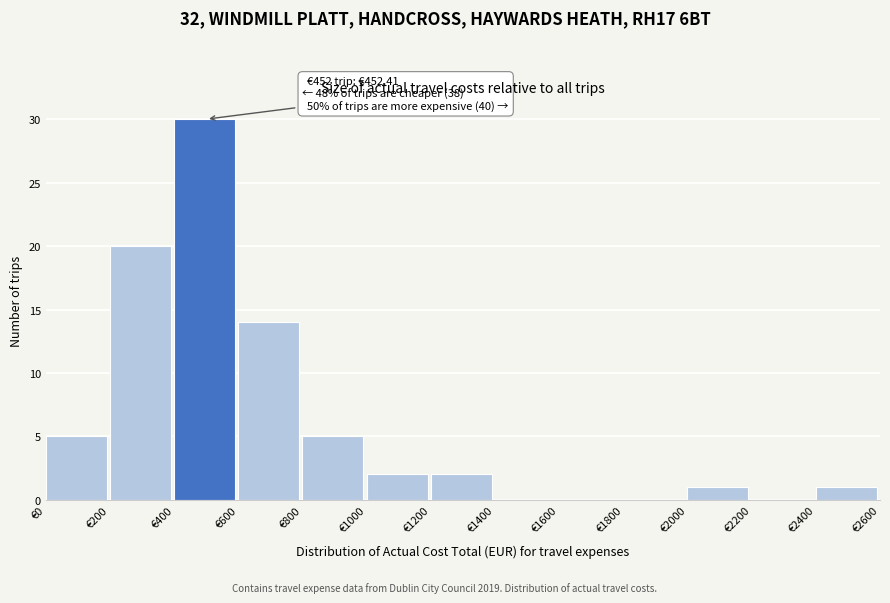

Over which range of the x-axis is the bar tallest?

400 to 600